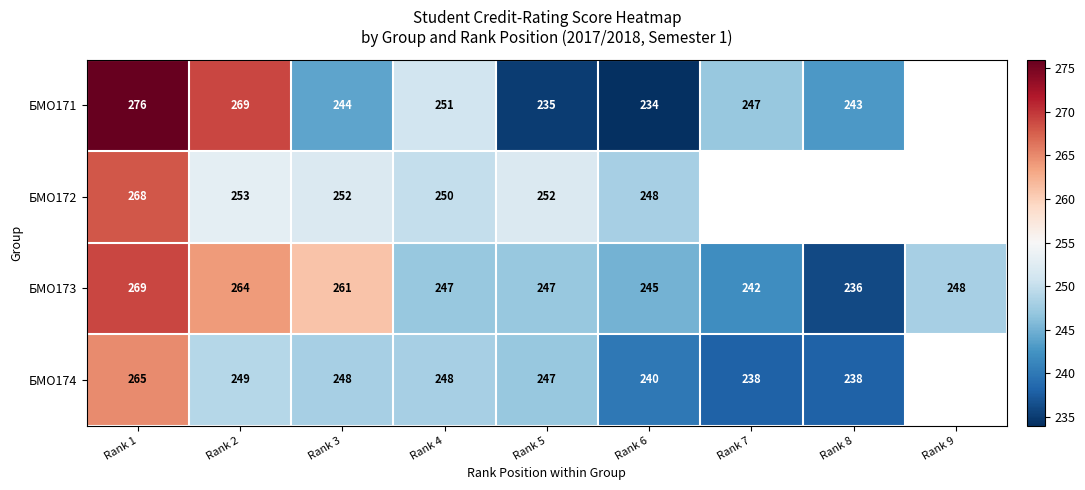

How many series are shown in this chart?

4